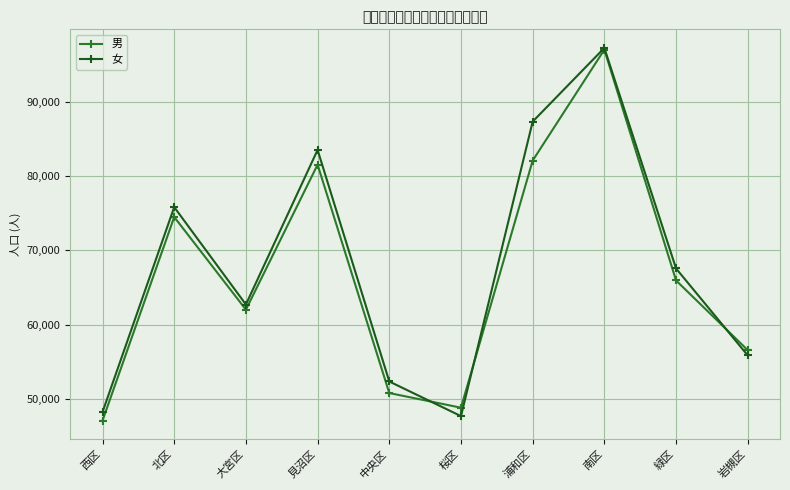

Where does the 男 series first go above 65956?

北区